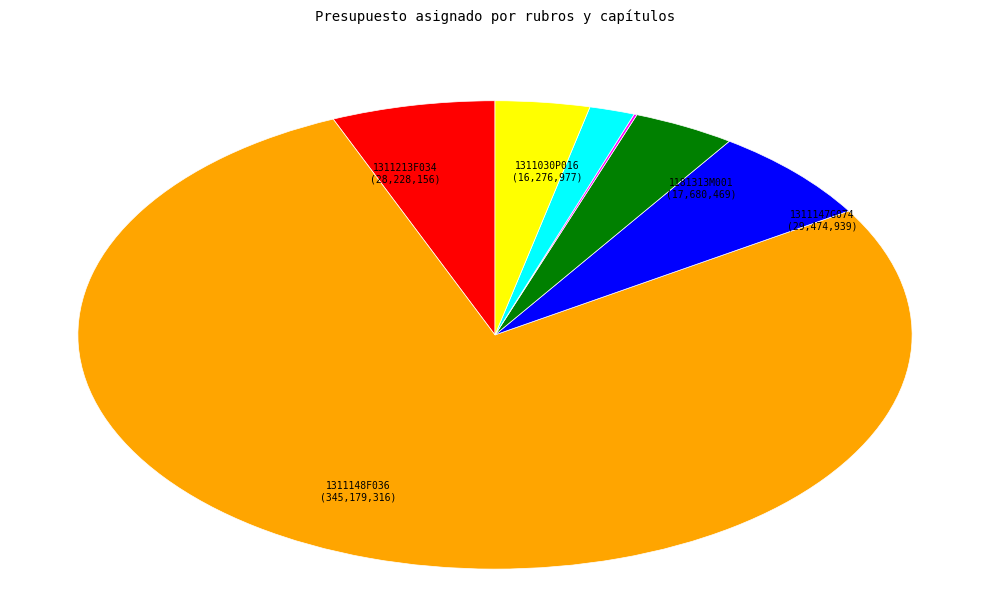

Is there a majority slice in this chart?

Yes